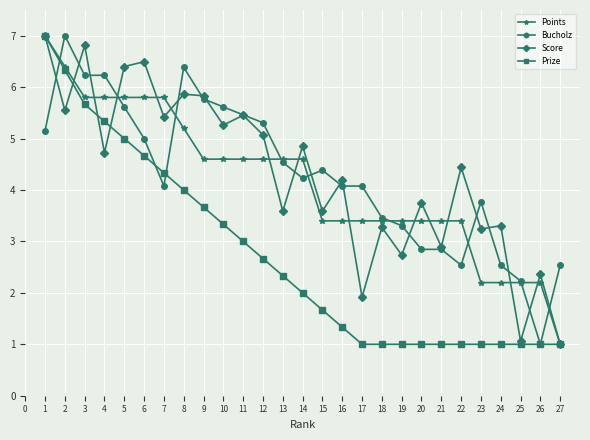

Which series changed the most between 3 and 25?

Score